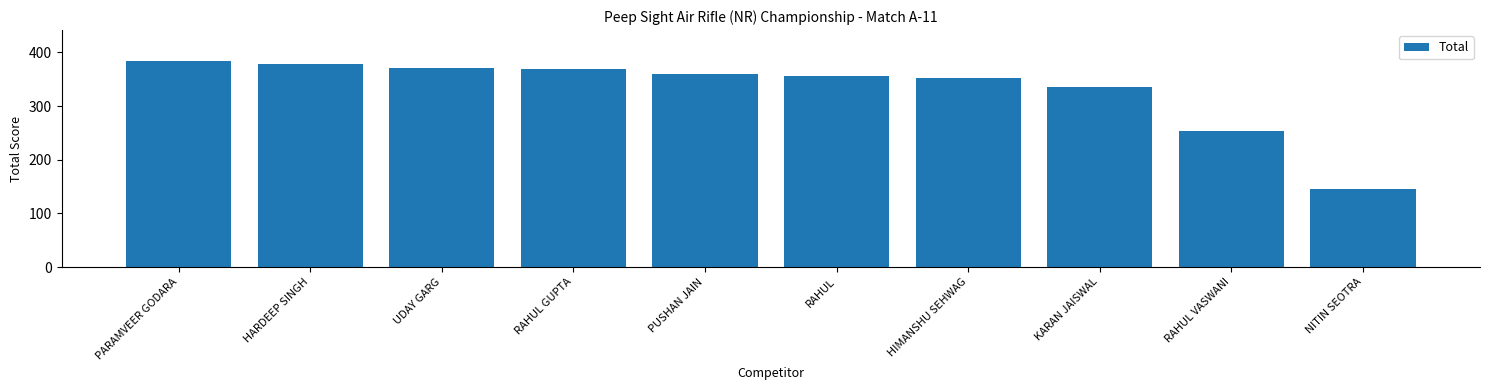

Approximately how many times larger is the value at UDAY GARG compared to HIMANSHU SEHWAG?

1.1